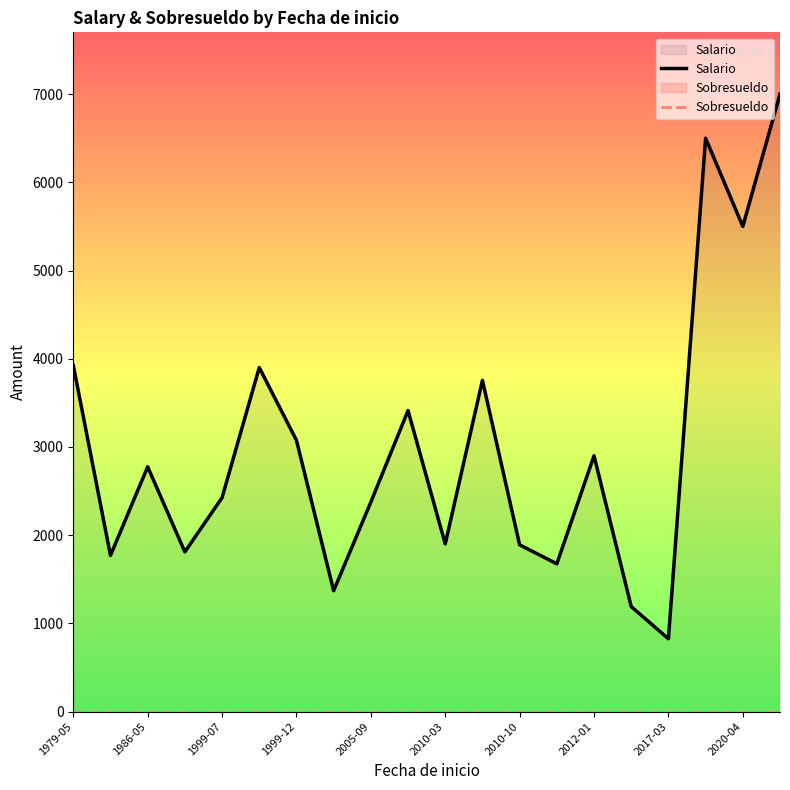

Which category has the lowest value in the Salario series?

2017-03